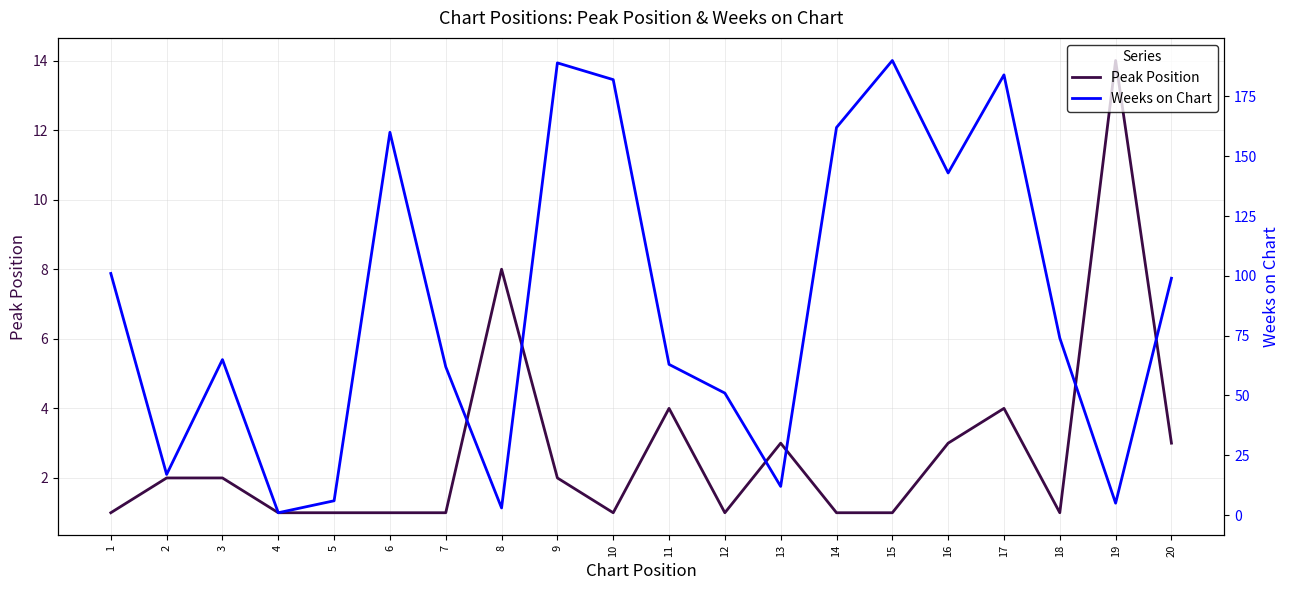

Between 8 and 6, which is larger?

8